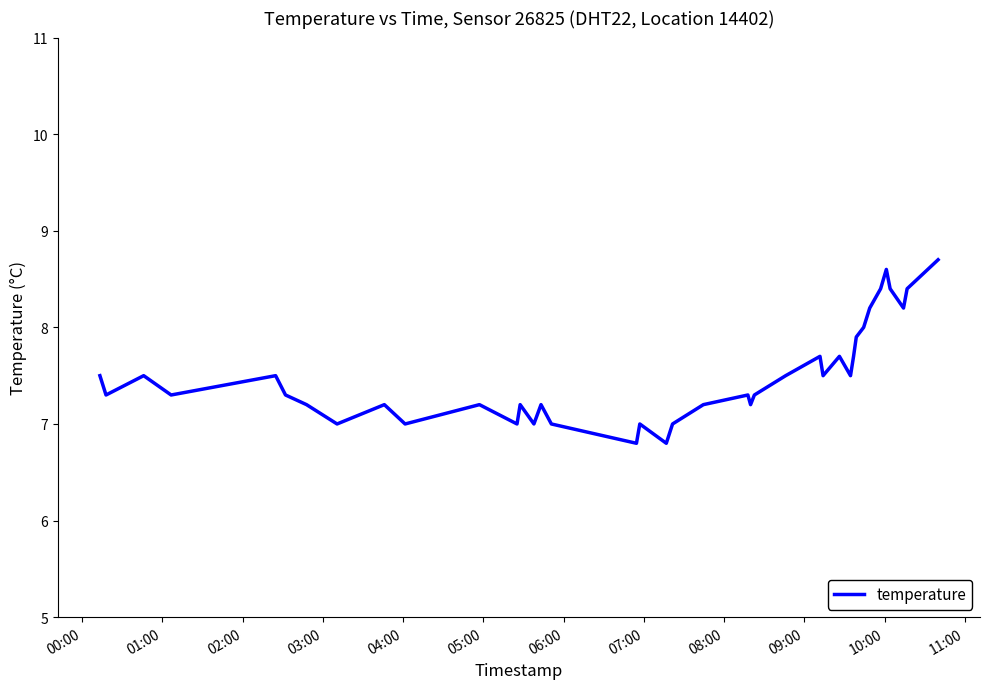

What is the maximum value shown in the chart?

8.7